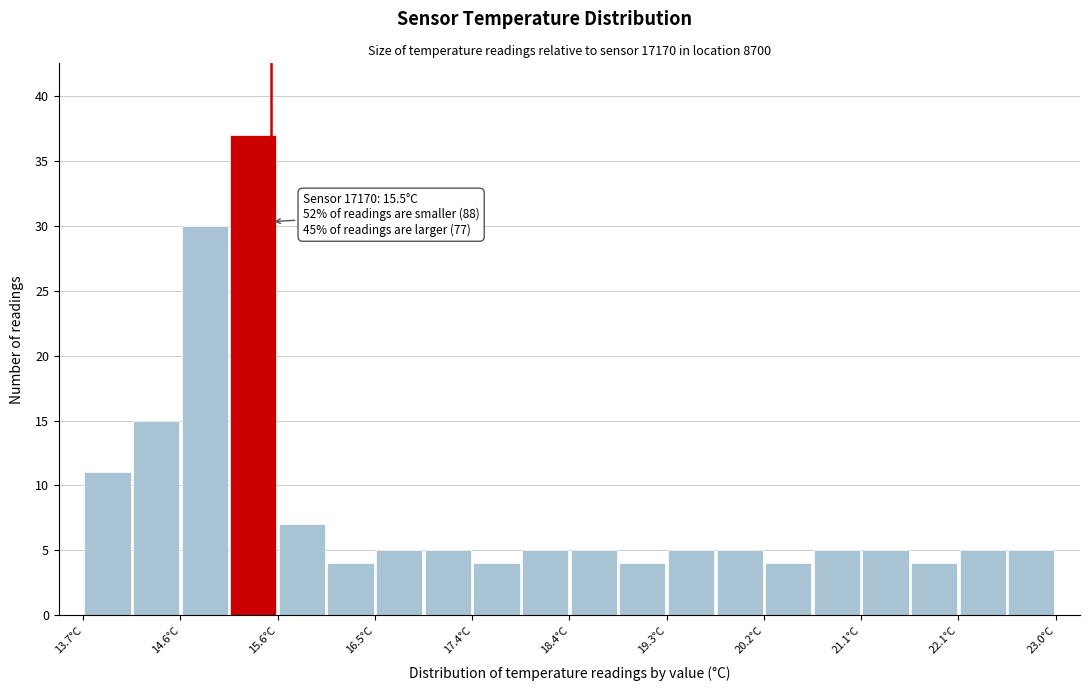

Over which range of the x-axis is the bar tallest?

15.1 to 15.6